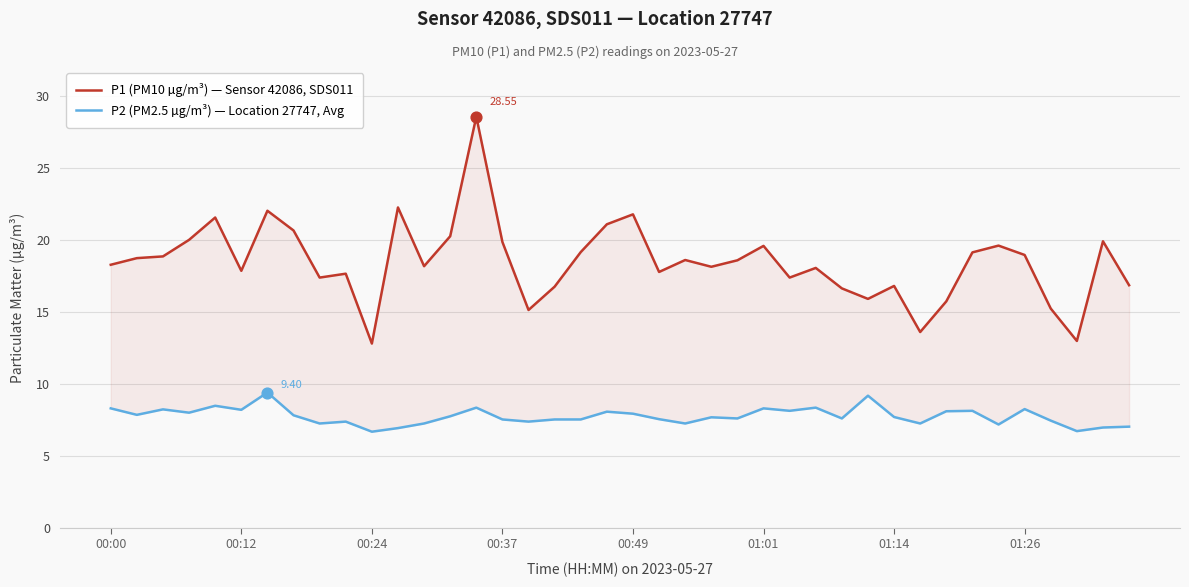

Which series has the widest spread of Y values?

P1 (PM10 µg/m³) — Sensor 42086, SDS011